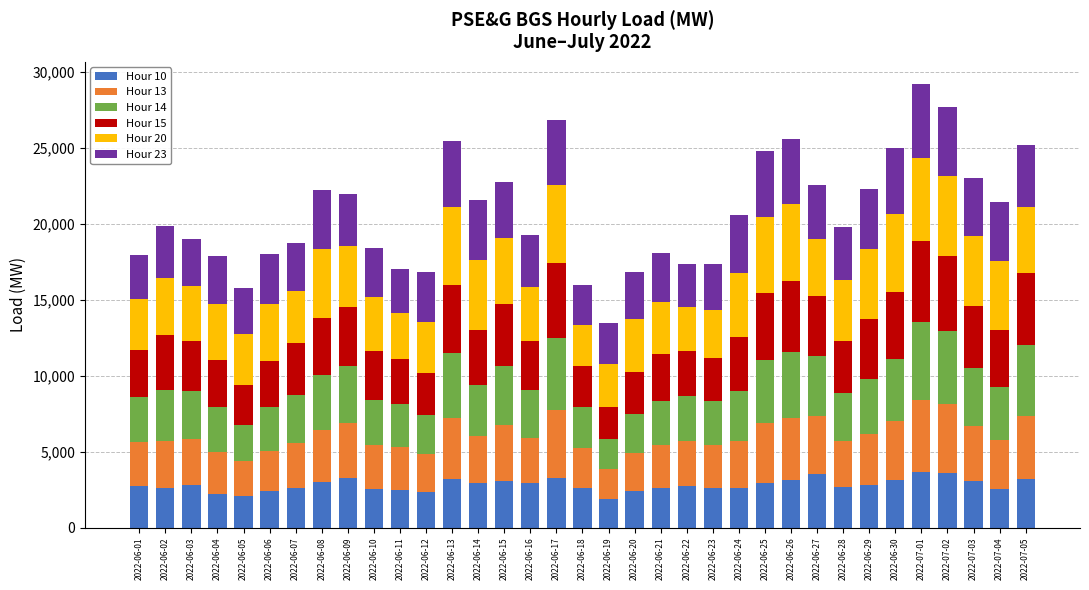

What is the minimum value for Hour 10?

1859